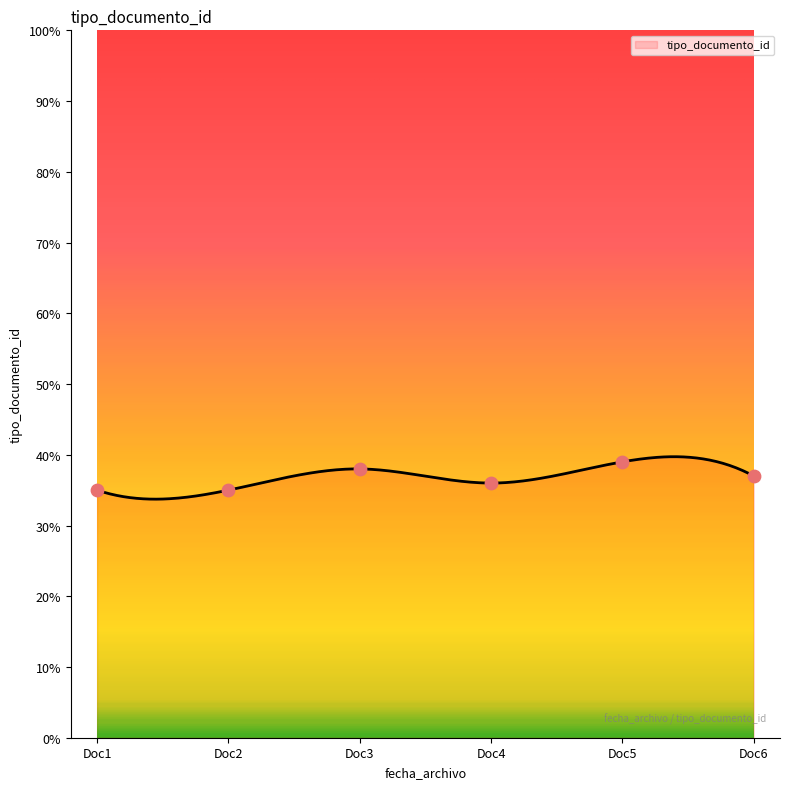

What is the highest value of the tipo_documento_id series?

39.7